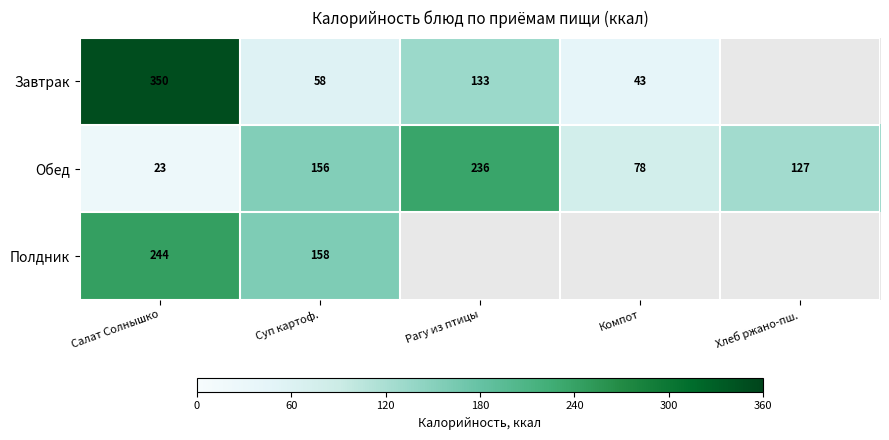

What is the smallest value displayed?

23.0